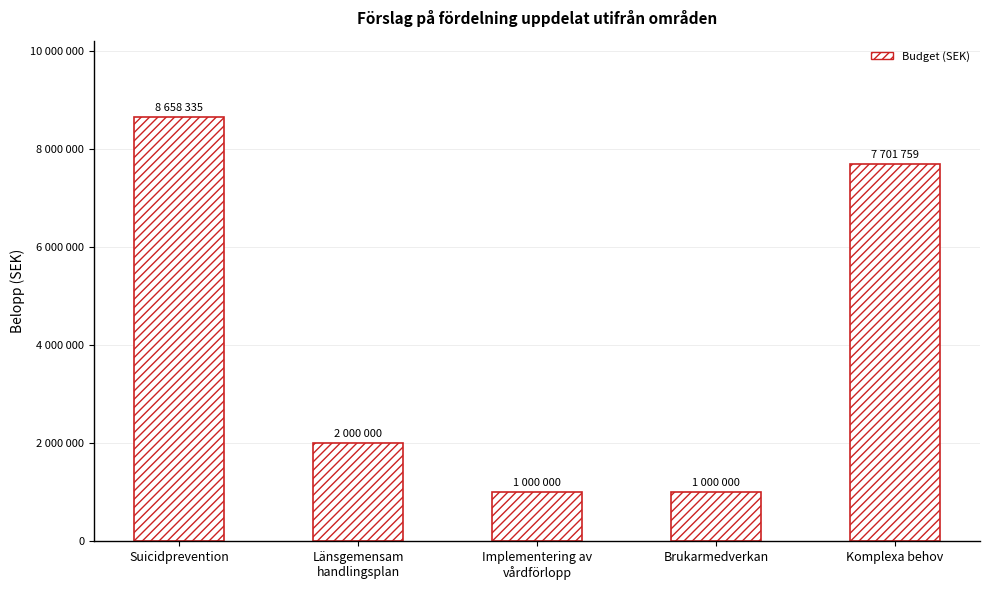

Reading left to right, extract all data points from this chart.

Suicidprevention=8658335	Länsgemensam
handlingsplan=2000000	Implementering av
vårdförlopp=1000000	Brukarmedverkan=1000000	Komplexa behov=7701759